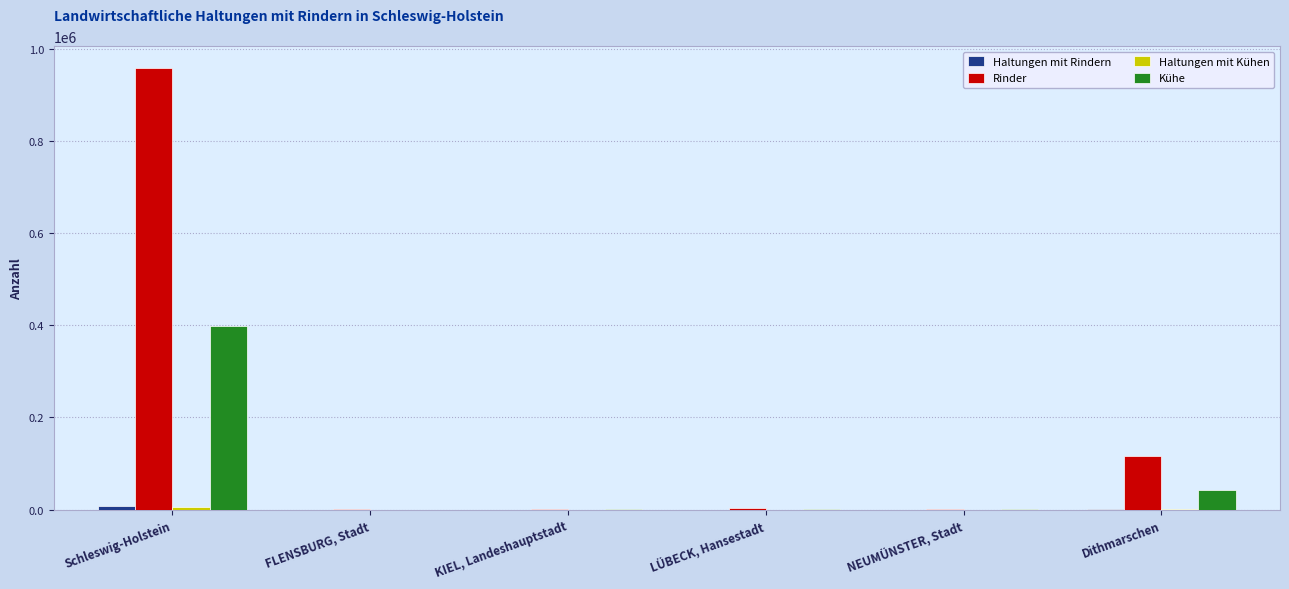

What is the sum of all Kühe values?

445057